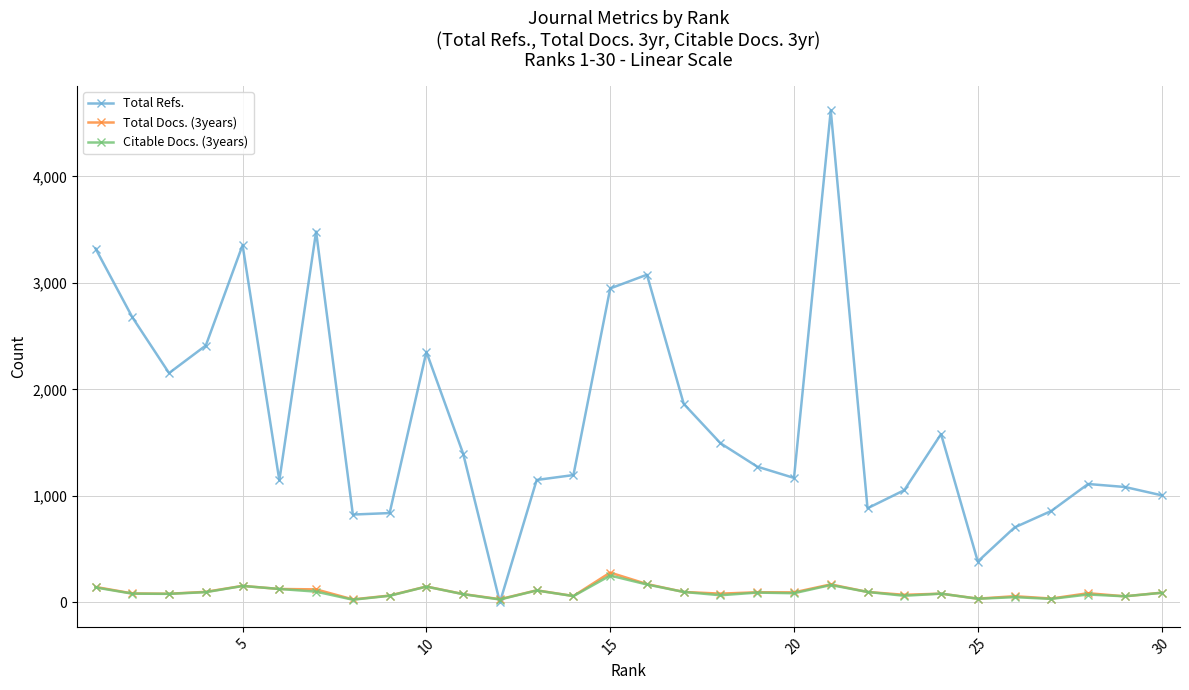

Which series has the largest range (max minus min)?

Total Refs.